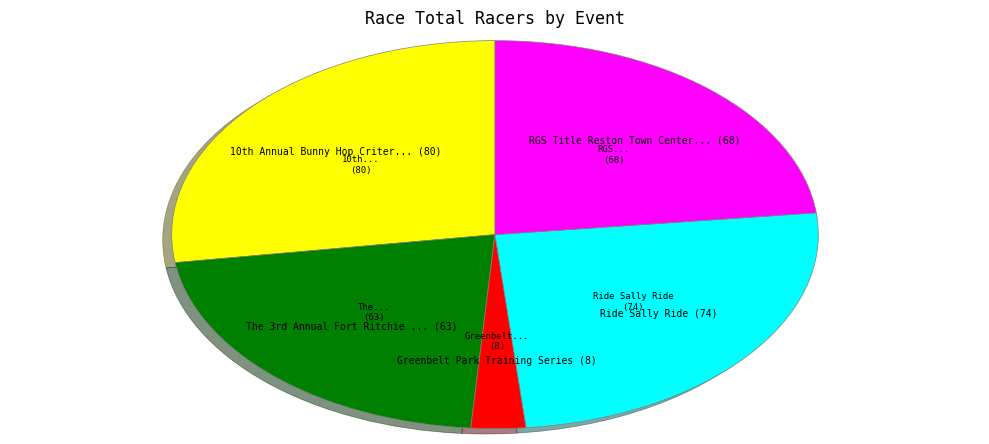

How many slices are in this pie chart?

5